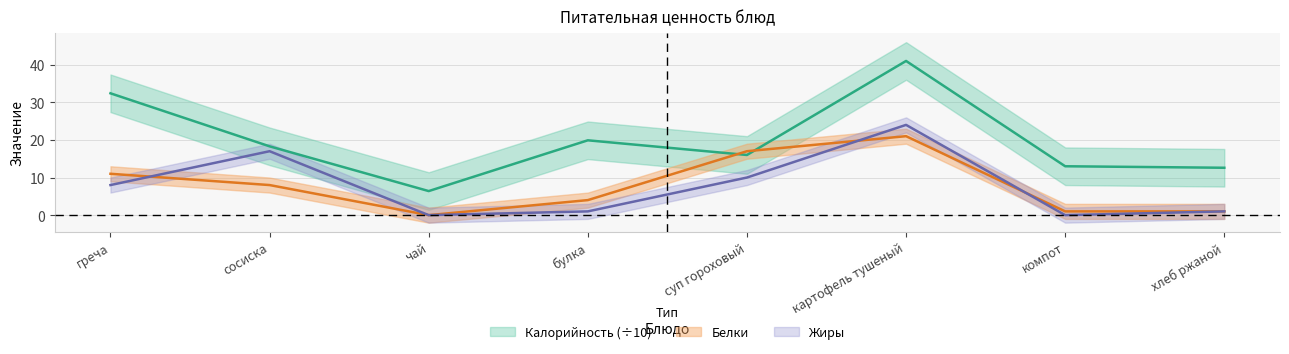

Is the value of Жиры at компот greater than the value of Белки at суп гороховый?

No